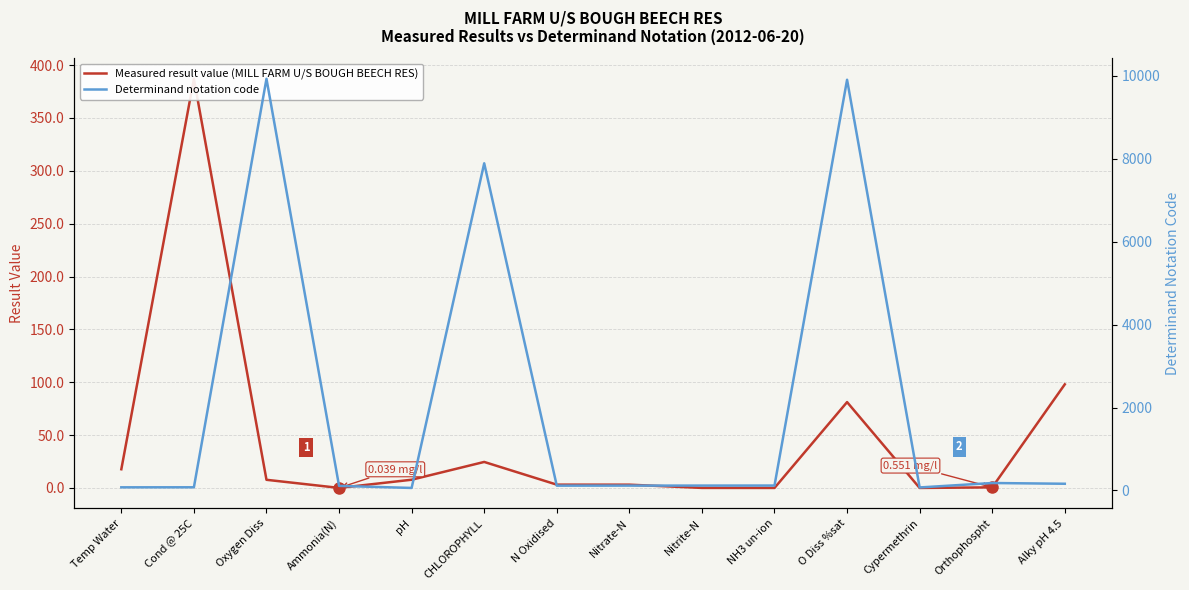

Reading left to right, transcribe all the data shown in this chart.

Measured result value (MILL FARM U/S BOUGH BEECH RES): 17.7	387.0	7.7	0.0	7.8	24.6	3.1	3.1	0.0	0.0	81.2	0.0	0.6	98.0
Determinand notation code: 76.0	77.0	9924.0	111.0	61.0	7887.0	116.0	117.0	118.0	119.0	9901.0	73.0	180.0	162.0